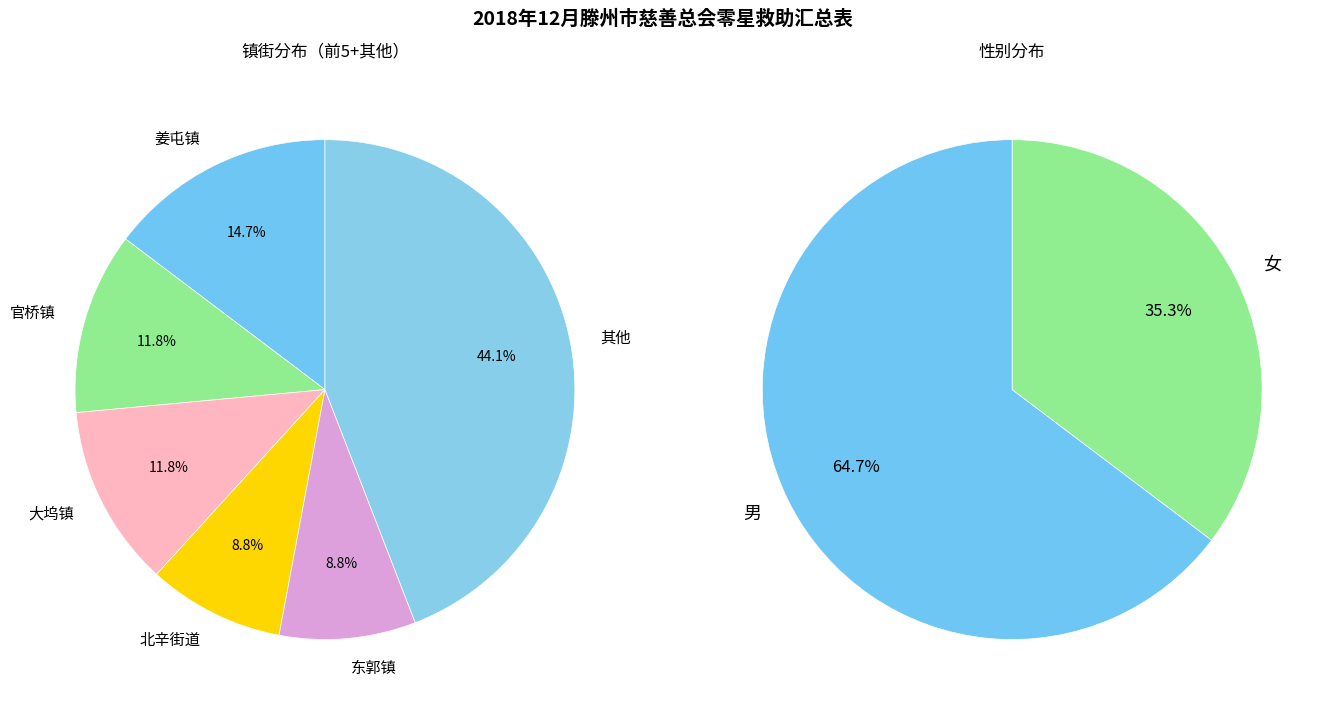

To the nearest percent, what portion does 女 represent?

35%